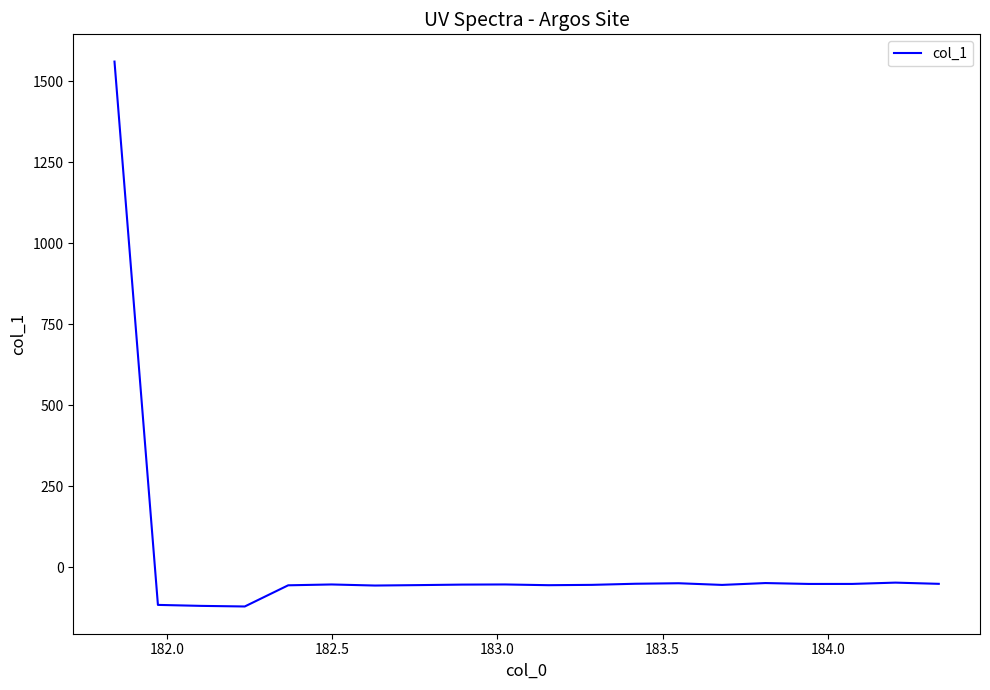

What is the maximum value shown in the chart?

1560.2